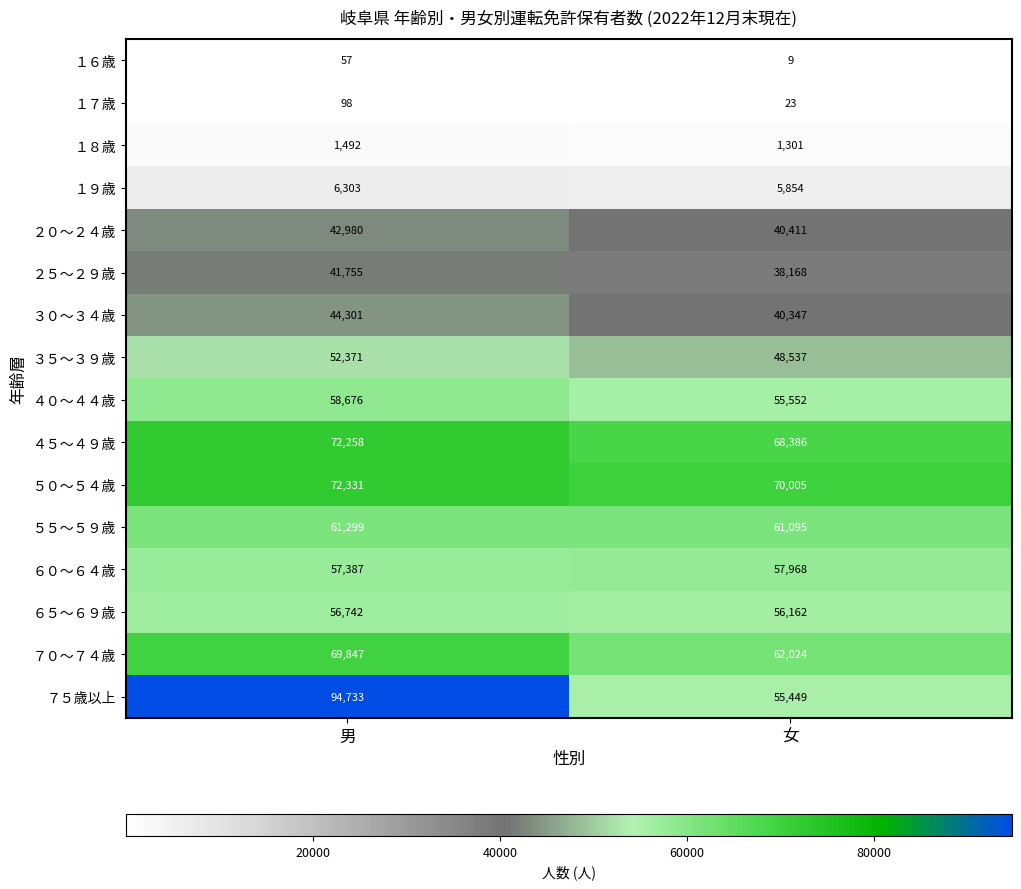

What is the sum of the ２５～２９歳 values at 女 and 男?

79923